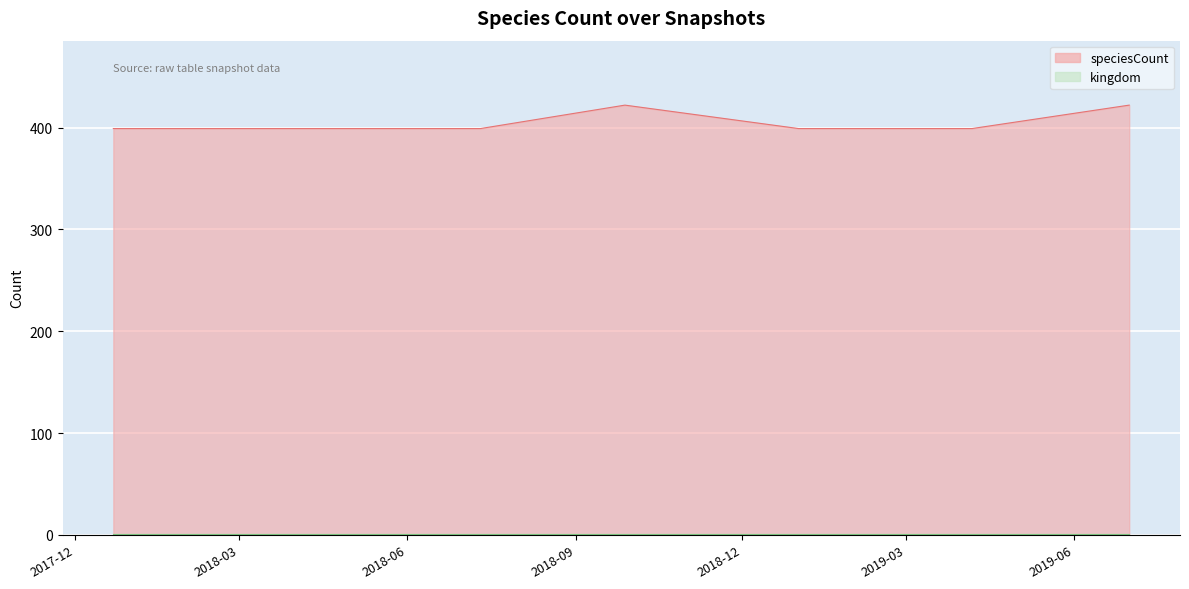

Reading left to right, list all the values displayed in this chart.

2017-12-22=399	2018-04-09=399	2018-07-11=399	2018-09-28=422	2019-01-01=399	2019-04-06=399	2019-07-01=422